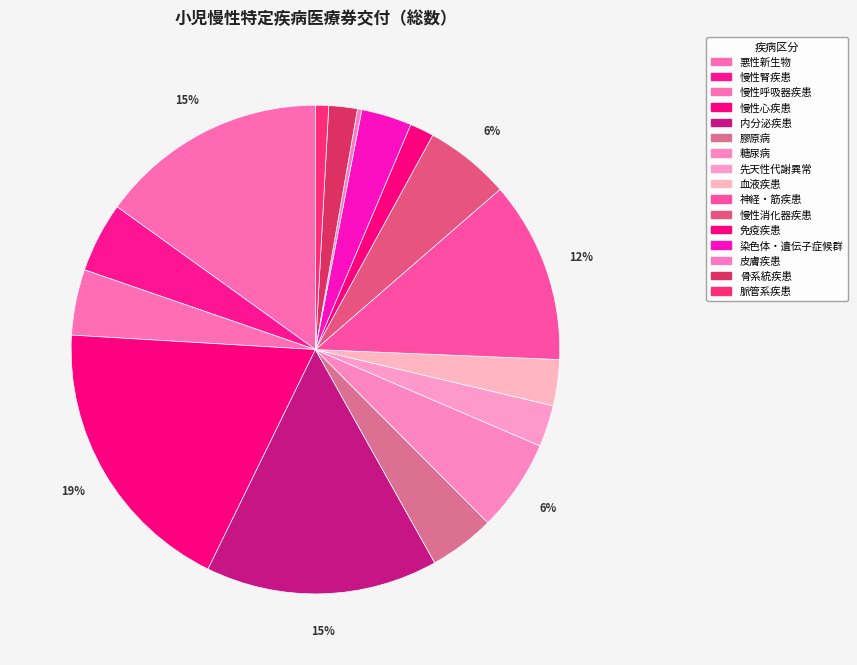

The 糖尿病 slice represents 1% of the pie. True or false?

False